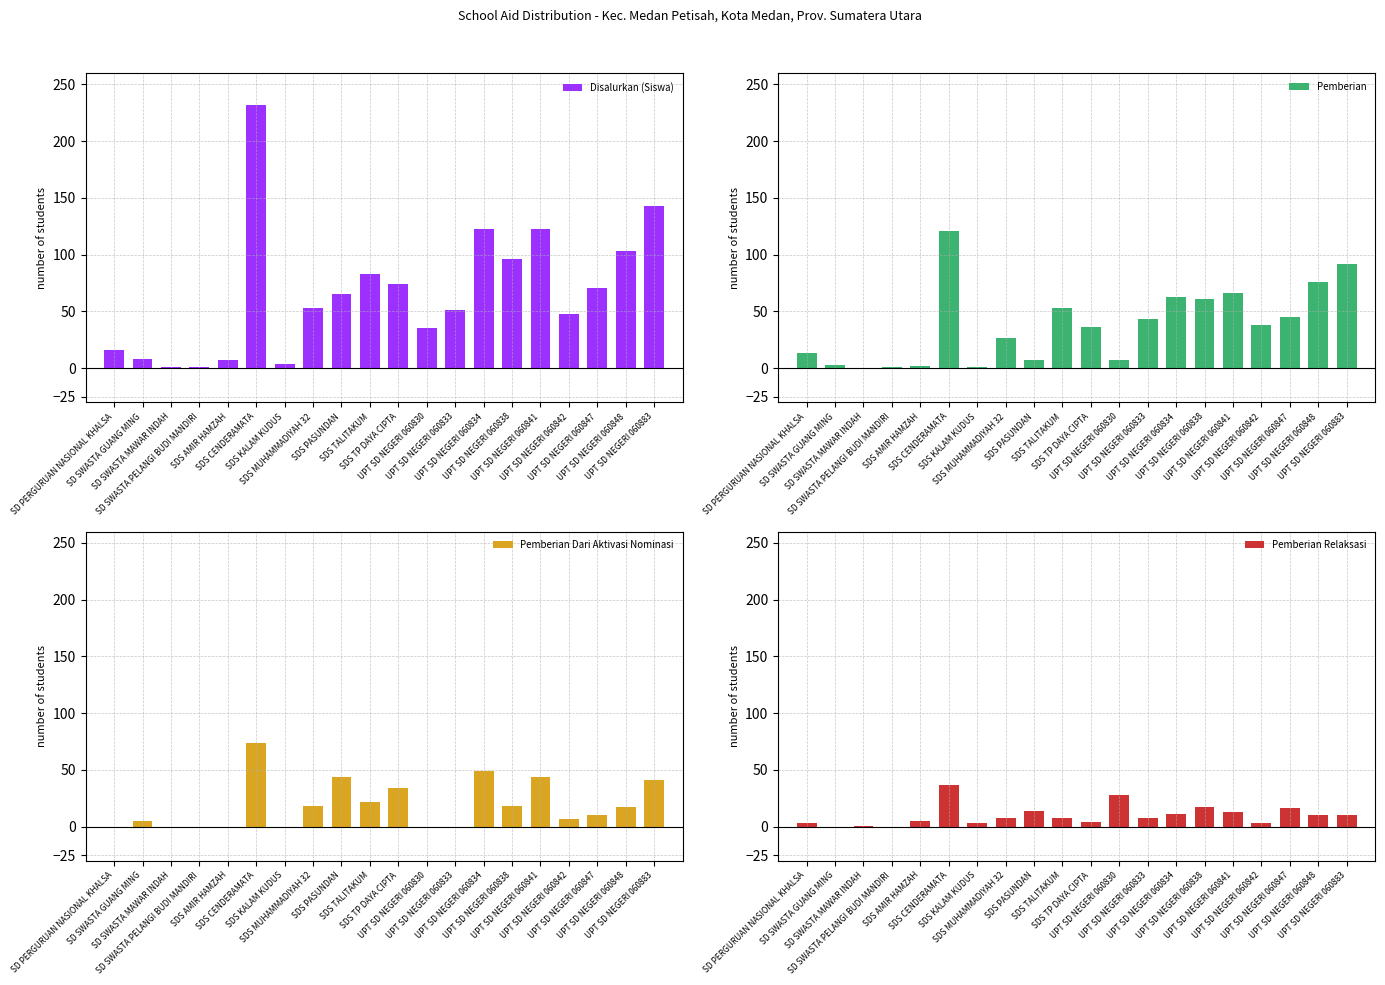

Which category has the highest value across all series?

SDS CENDERAMATA